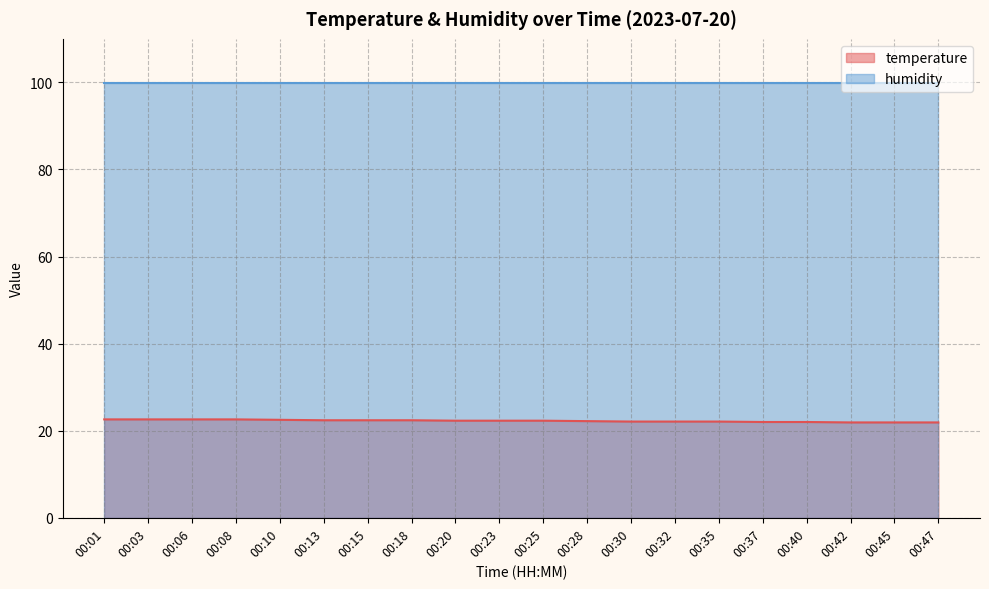

Count the number of data series in this chart.

2